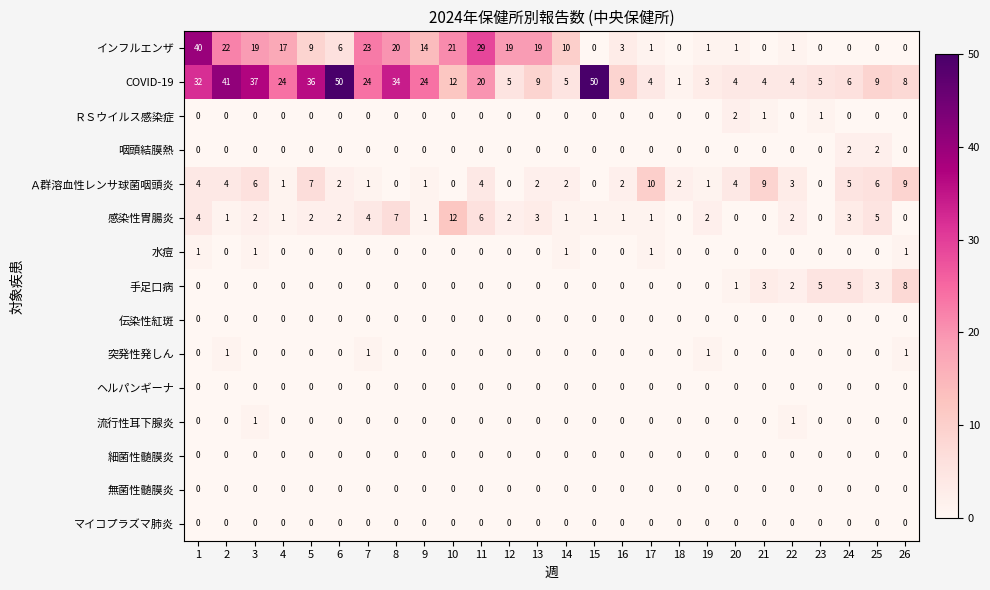

What is the sum of all 感染性胃腸炎 values?

63